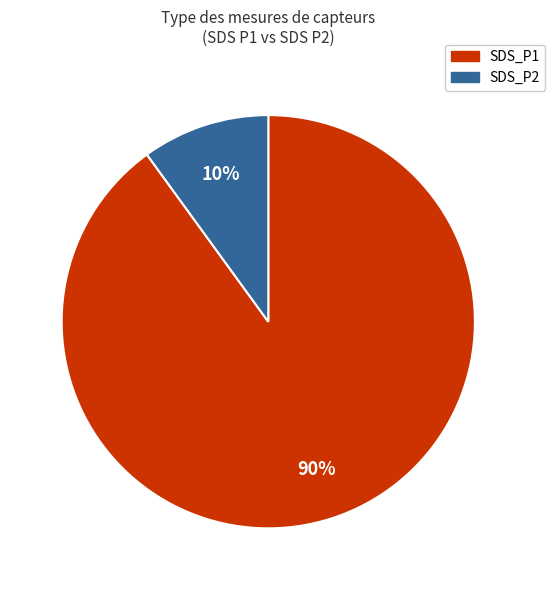

Approximately how many times larger is the value at SDS_P1 compared to SDS_P2?

9.0